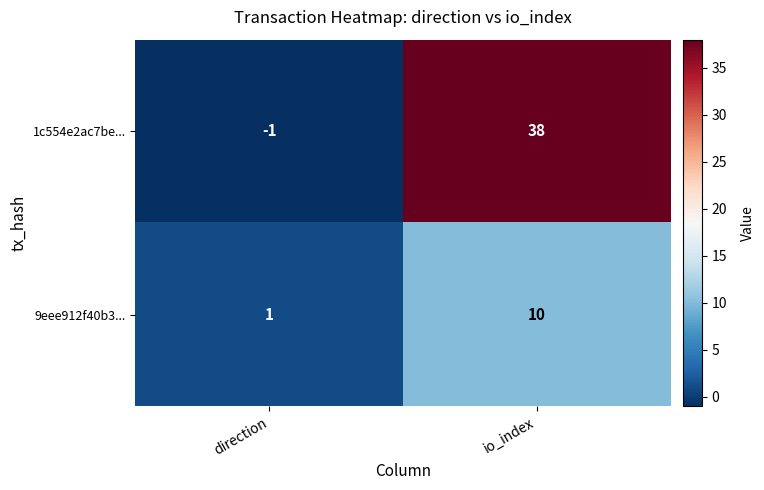

Which category has the highest value in the 9eee912f40b3... series?

io_index